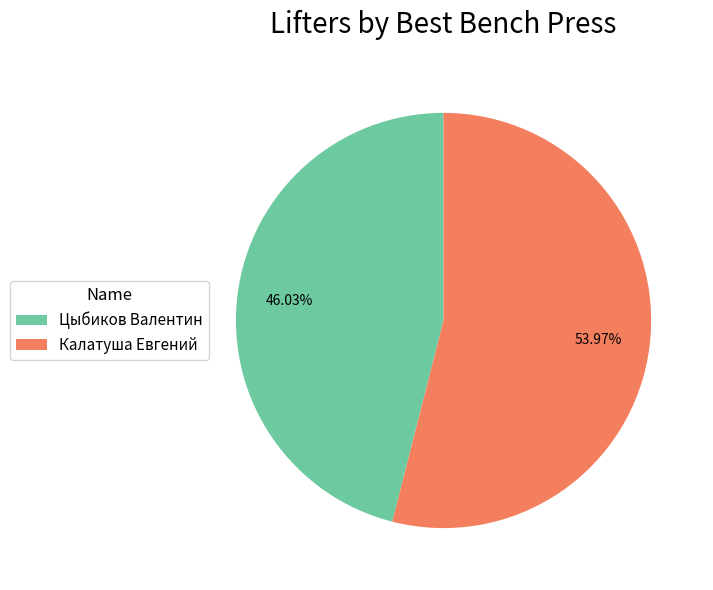

Does any single category account for the majority?

Yes